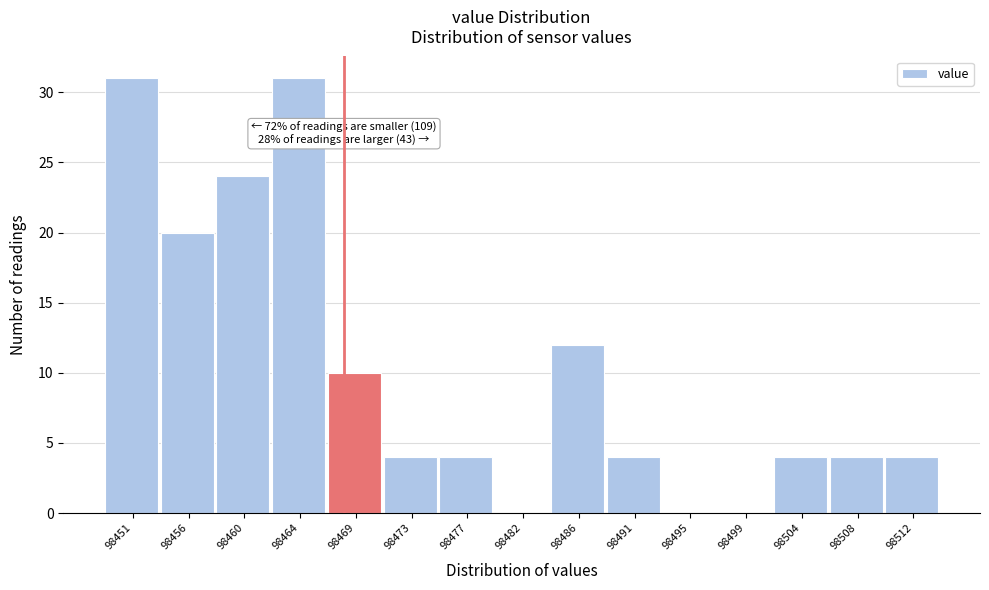

Reading left to right, transcribe all the data shown in this chart.

98451=31	98456=20	98460=24	98464=31	98469=10	98473=4	98477=4	98482=0	98486=12	98491=4	98495=0	98499=0	98504=4	98508=4	98512=4